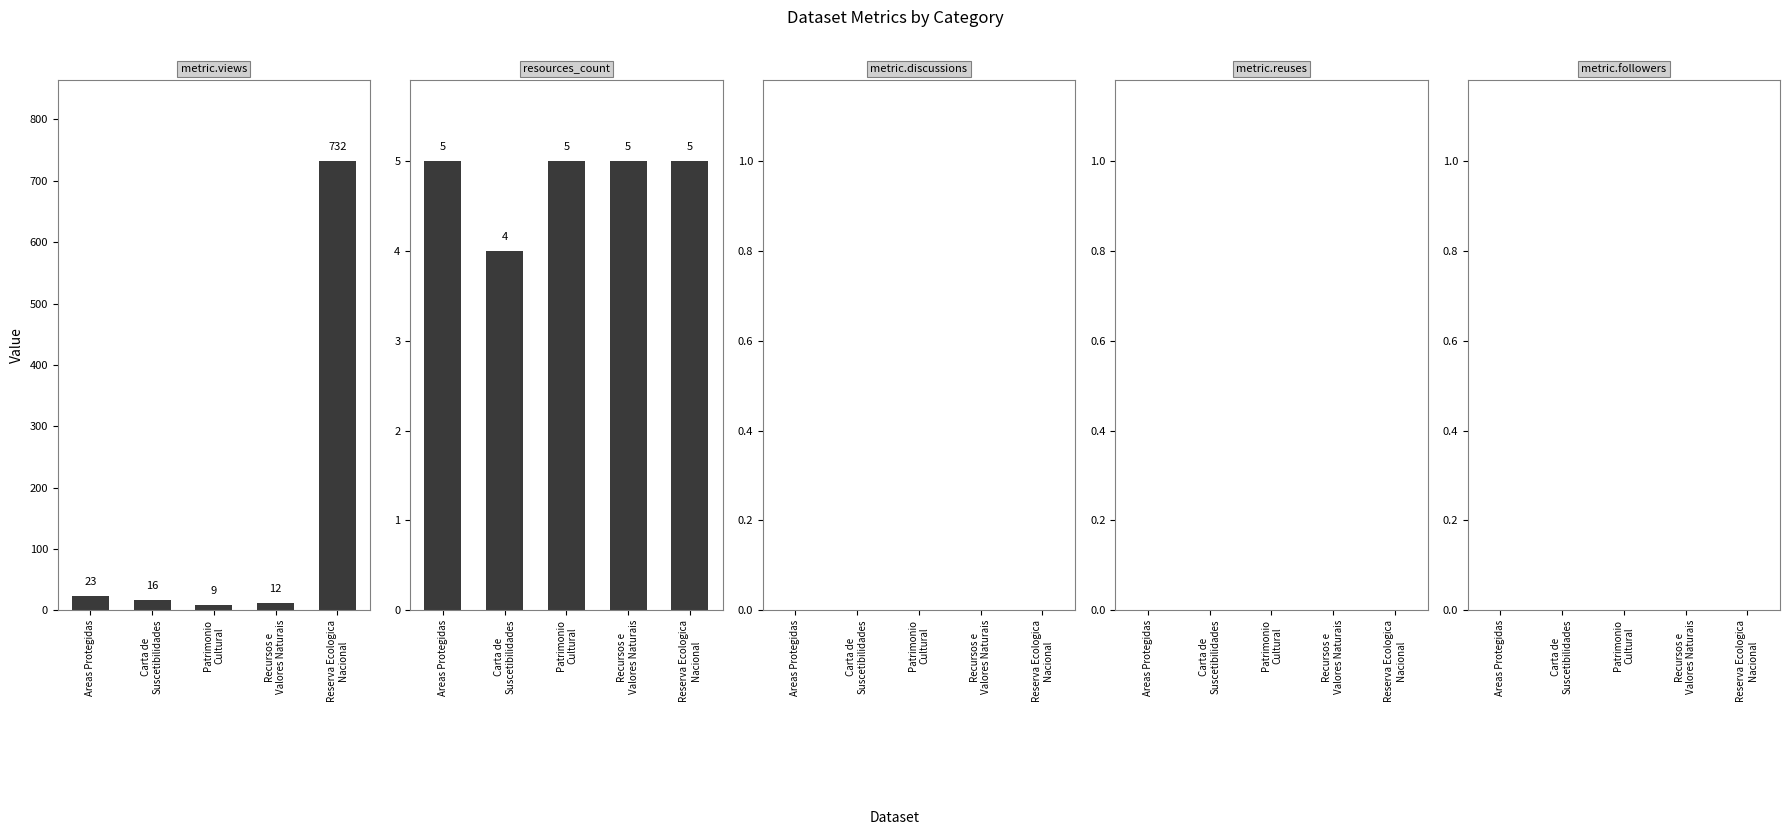

What position from the right is Reserva Ecologica
Nacional?

1